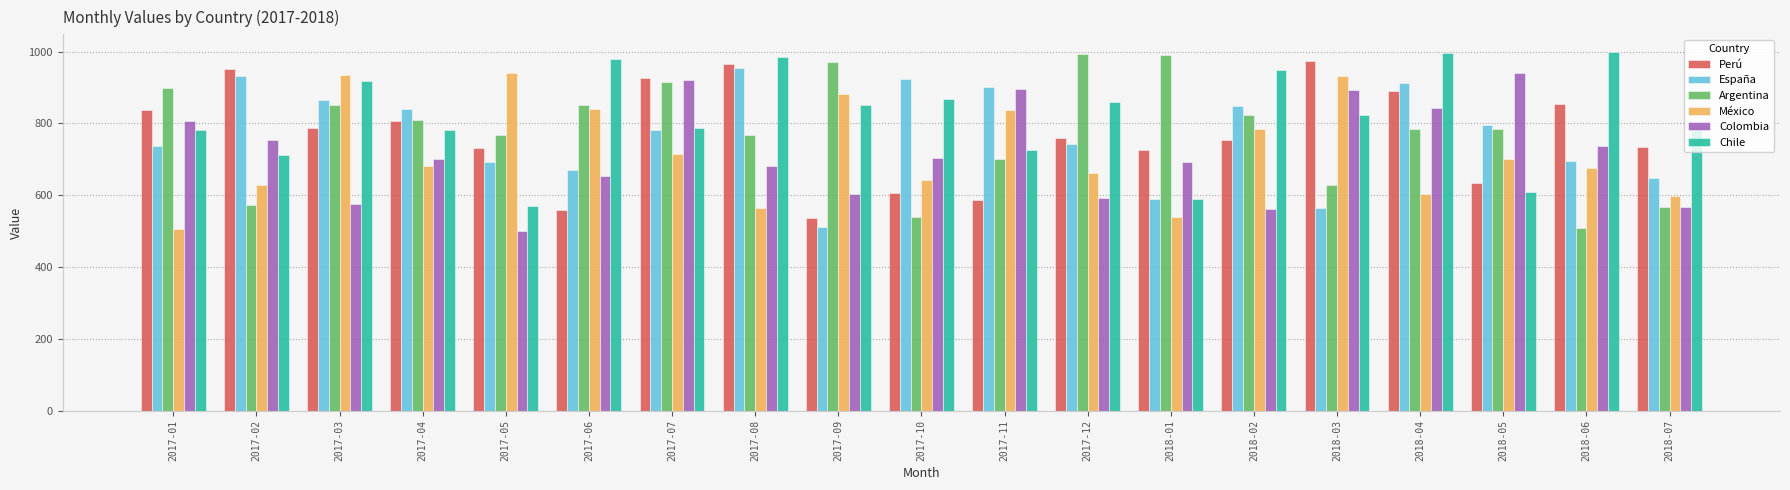

What is the total value across all series at 2018-03?

4812